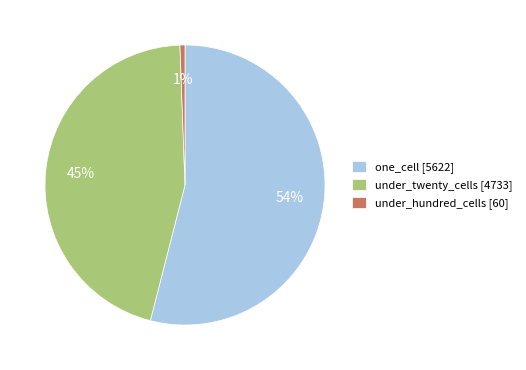

To the nearest percent, what is the average slice percentage?

33%